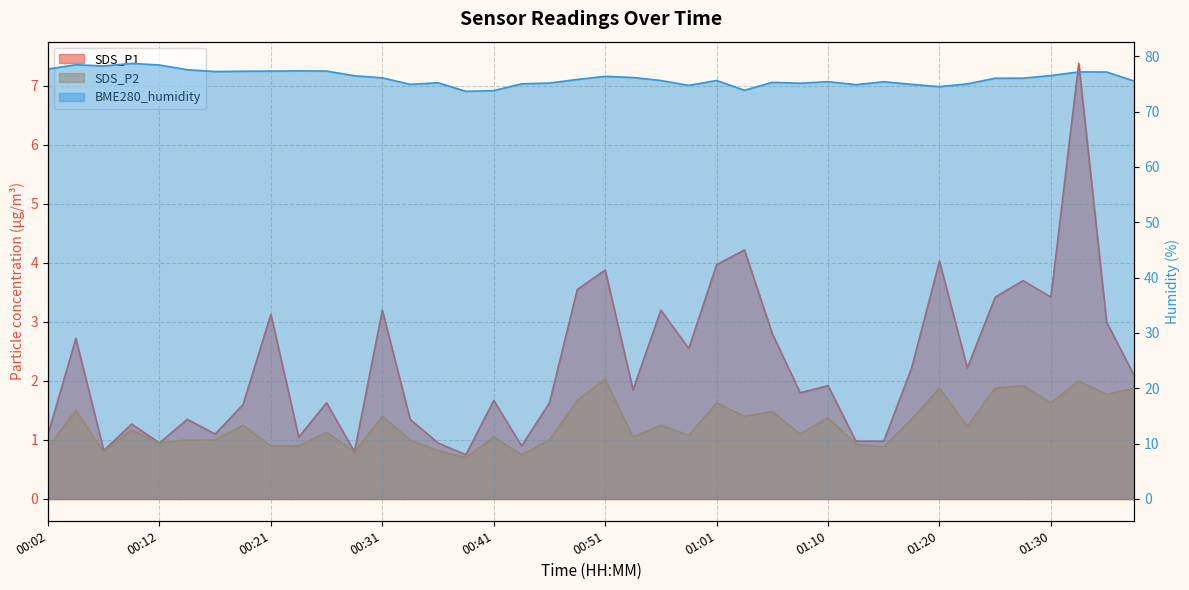

The value of BME280_humidity at 01:37 is 75.5. True or false?

True